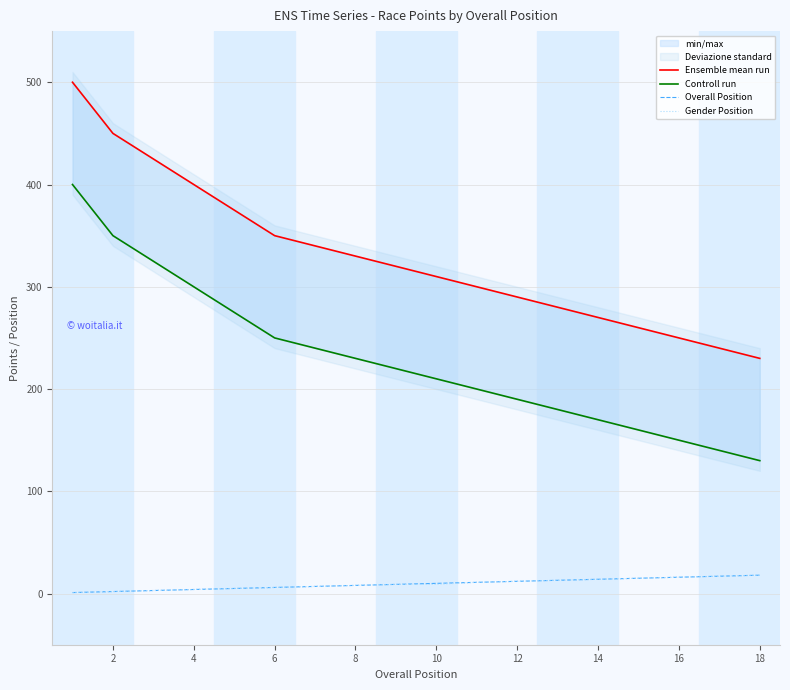

Is it true that Overall Position equals 3 at 2?

False